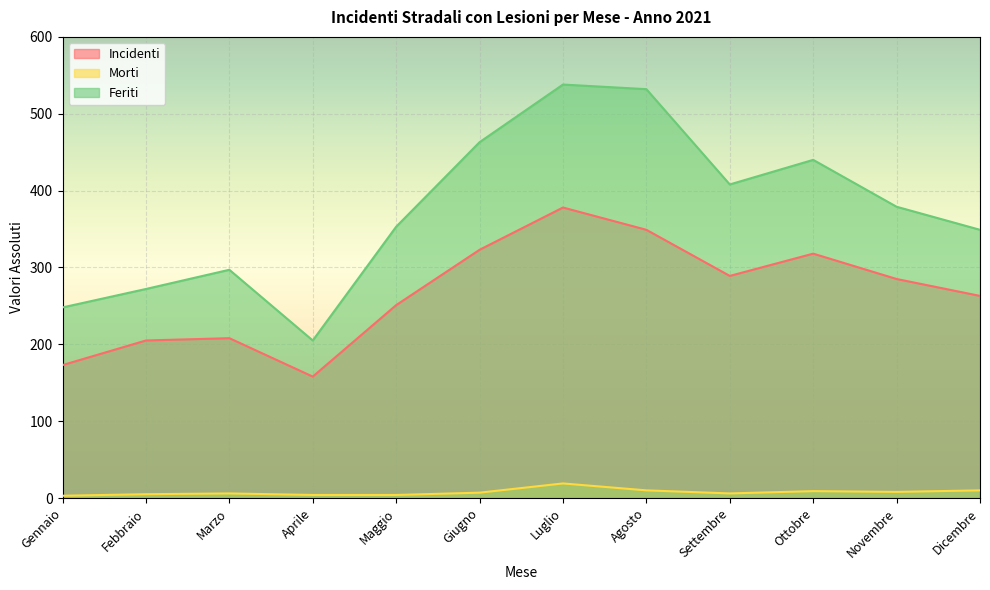

Rank the series by their maximum value, from lowest to highest.

Morti, Incidenti, Feriti